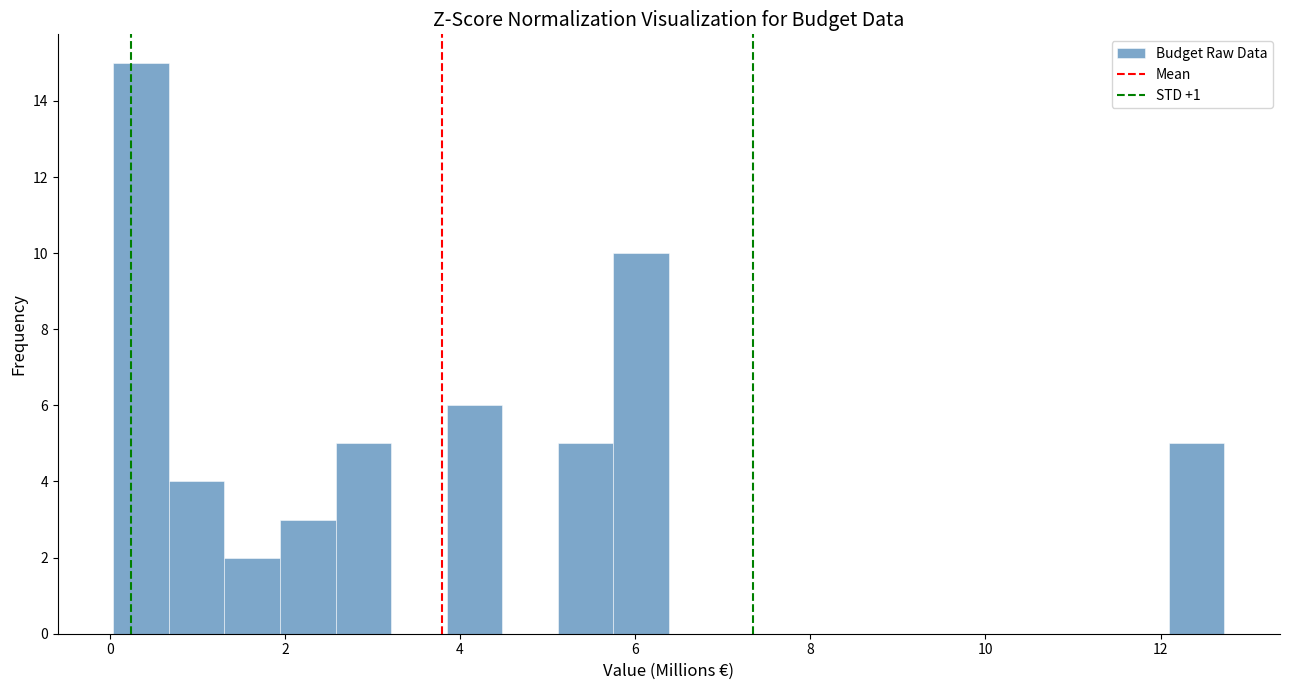

Read against the x-axis, roughly where is the centre of the tallest bar?

0.4